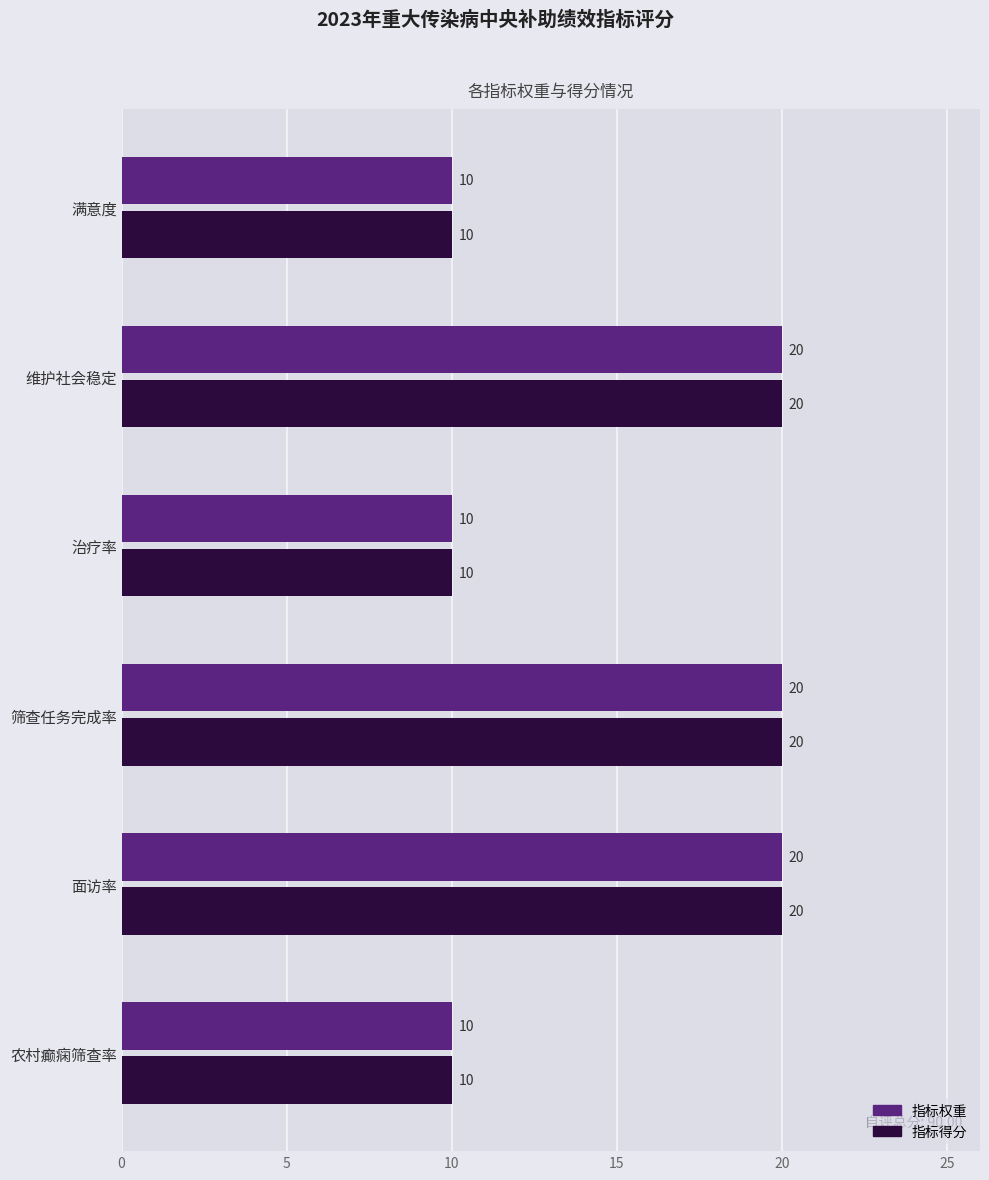

What is the average value of the 指标得分 series?

15